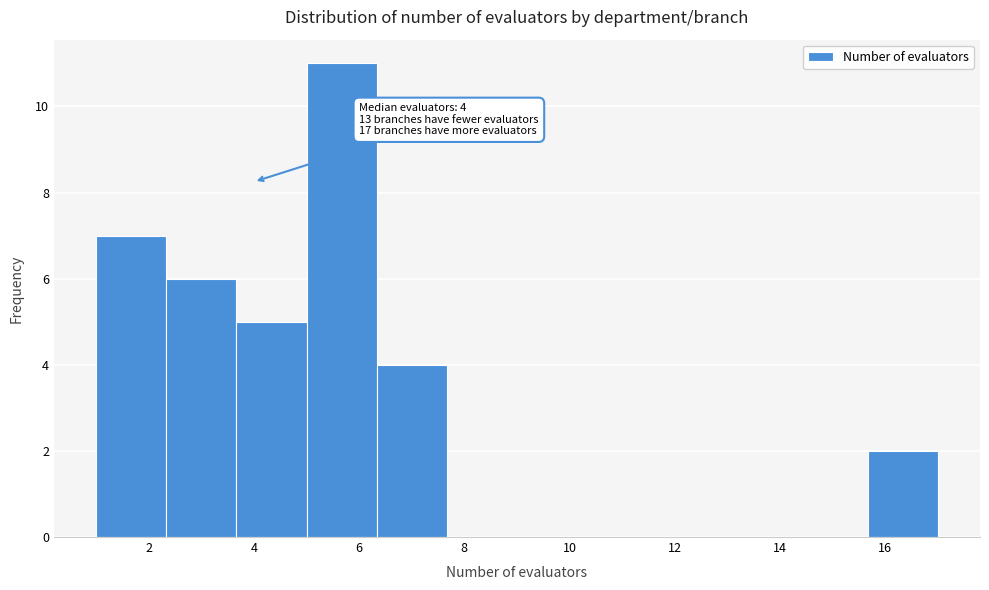

Over which range of the x-axis is the bar tallest?

5.0 to 6.4